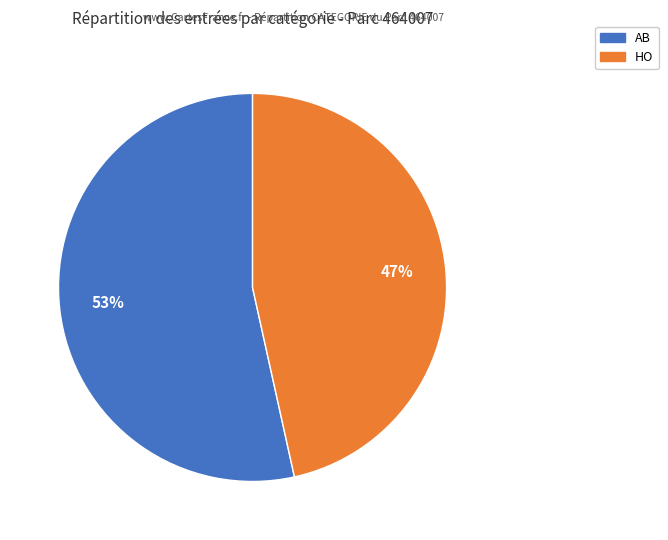

To the nearest percent, what portion does AB represent?

53%